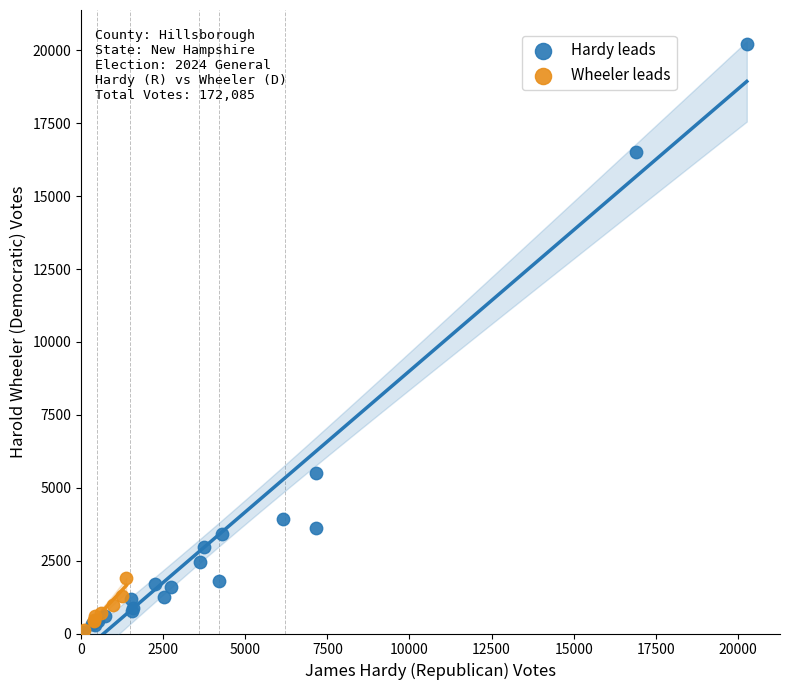

Which series has the largest Y range (max minus min)?

Hardy leads